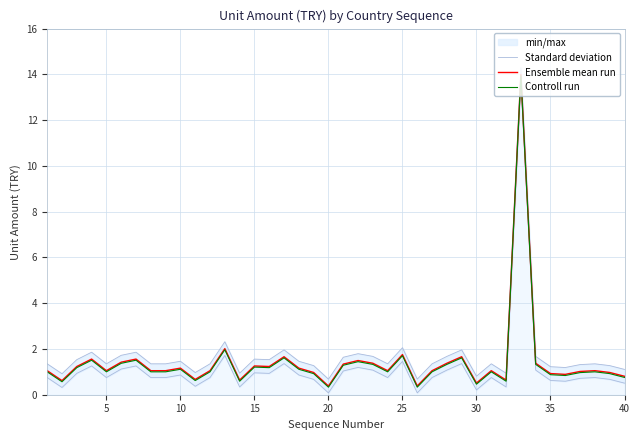

At how many categories does at least one series exceed 5?

1